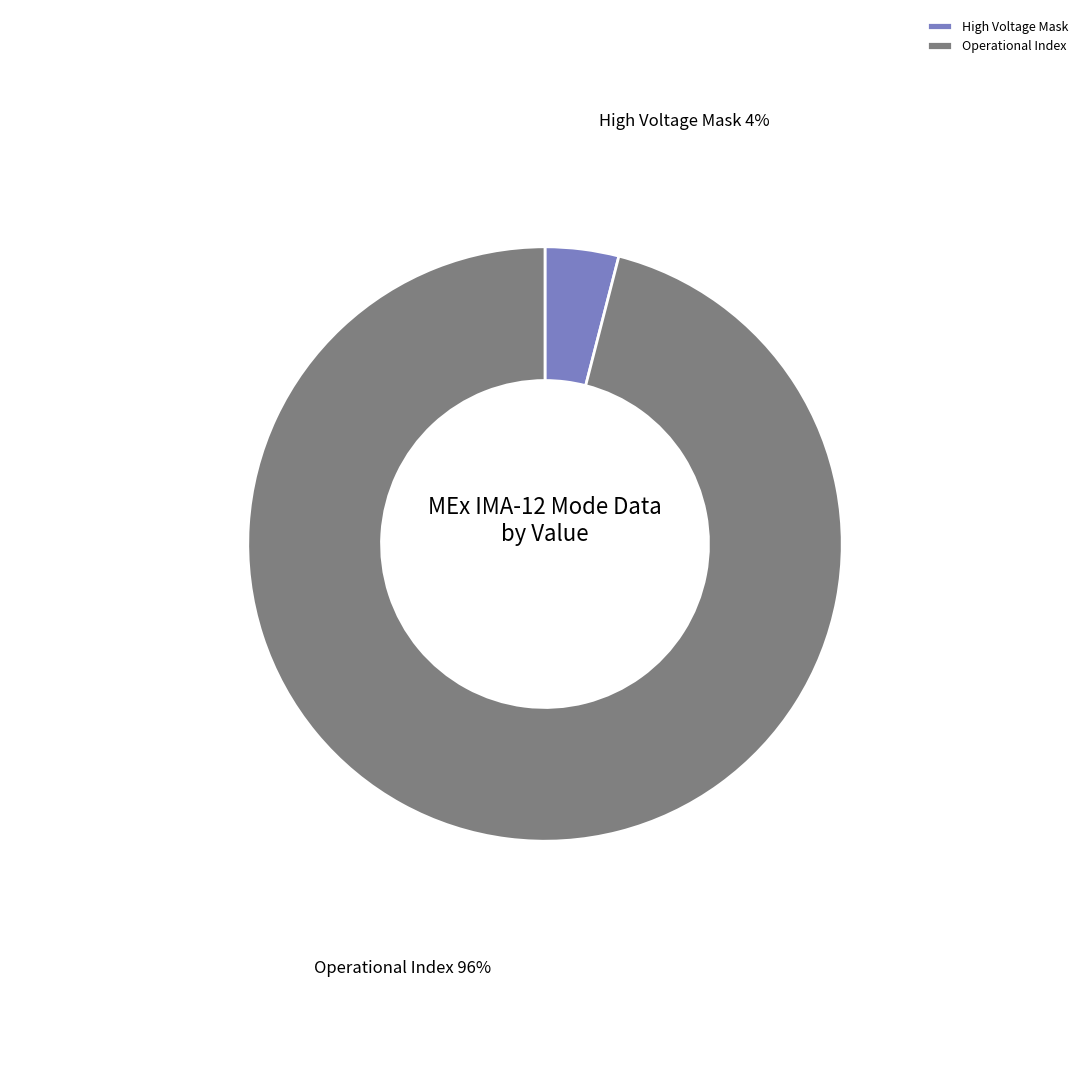

Count the number of slices in the pie.

8